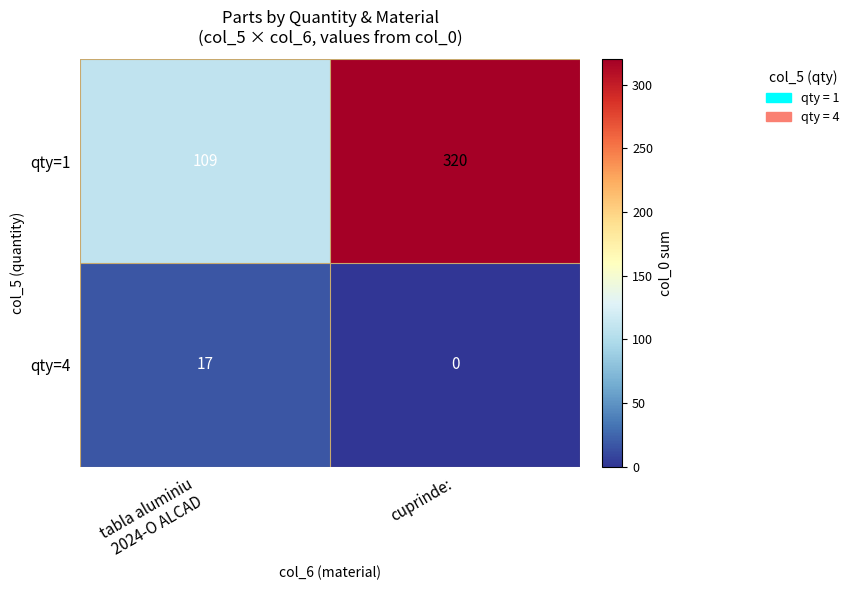

Rank the series by their average value, from lowest to highest.

qty=4, qty=1